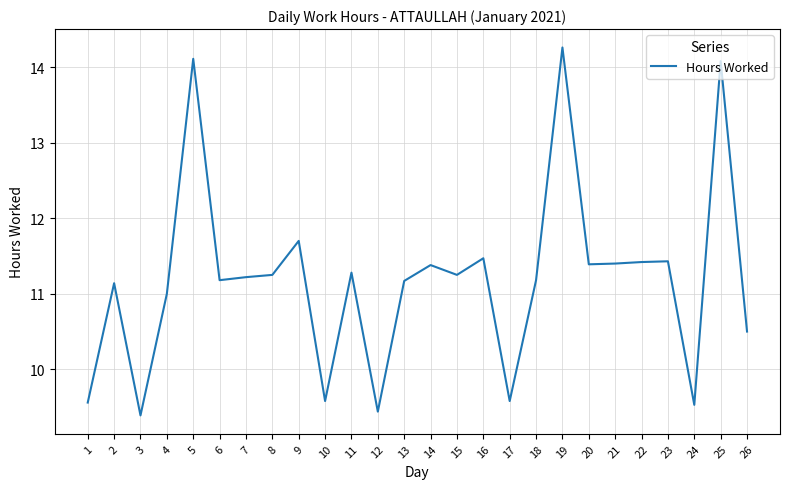

The chart shows a value of 11.1 at 2. True or false?

True